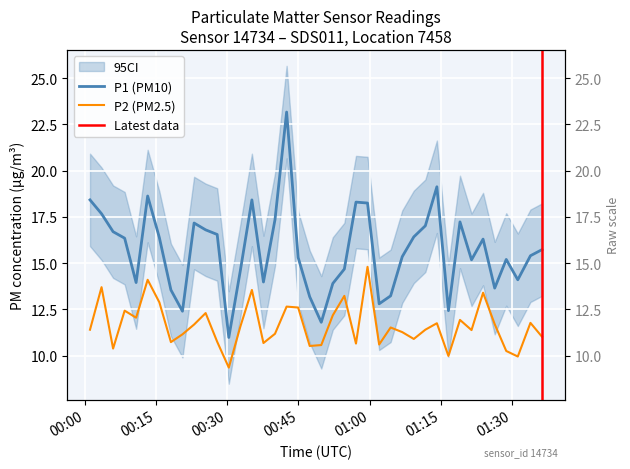

True or false: P1 and P2 cross at least once.

False